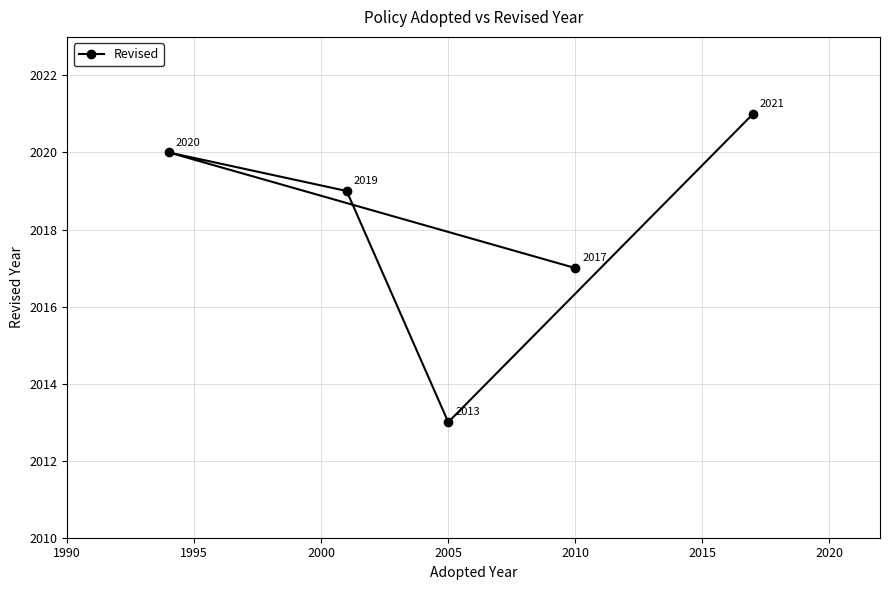

At which label is the value closest to 2017?

2010